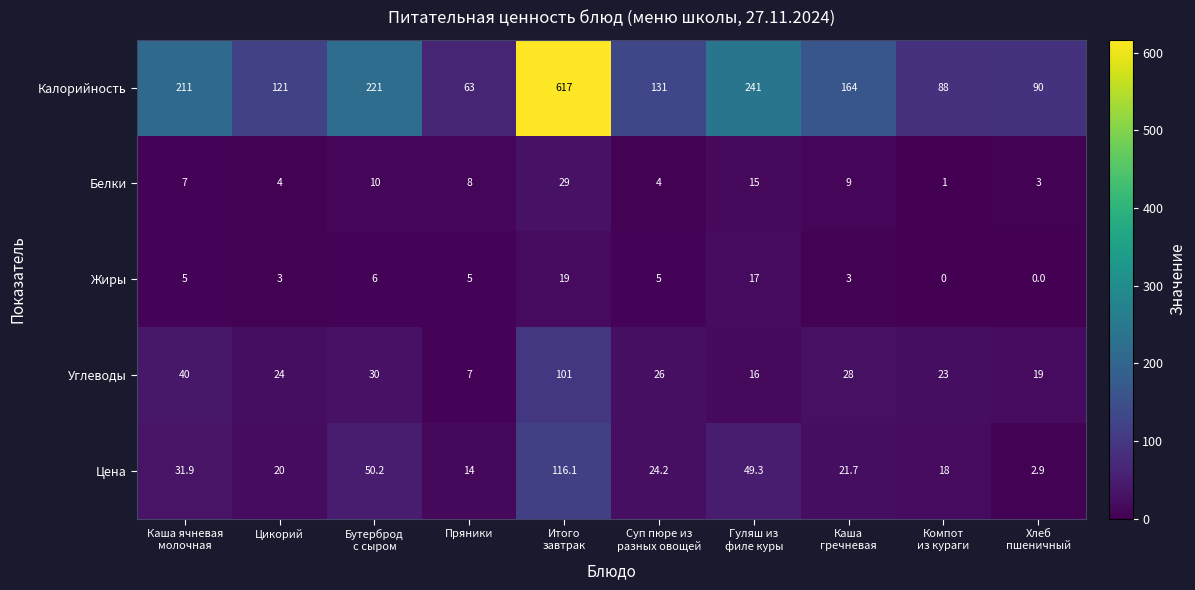

At how many categories does at least one series exceed 102?

7